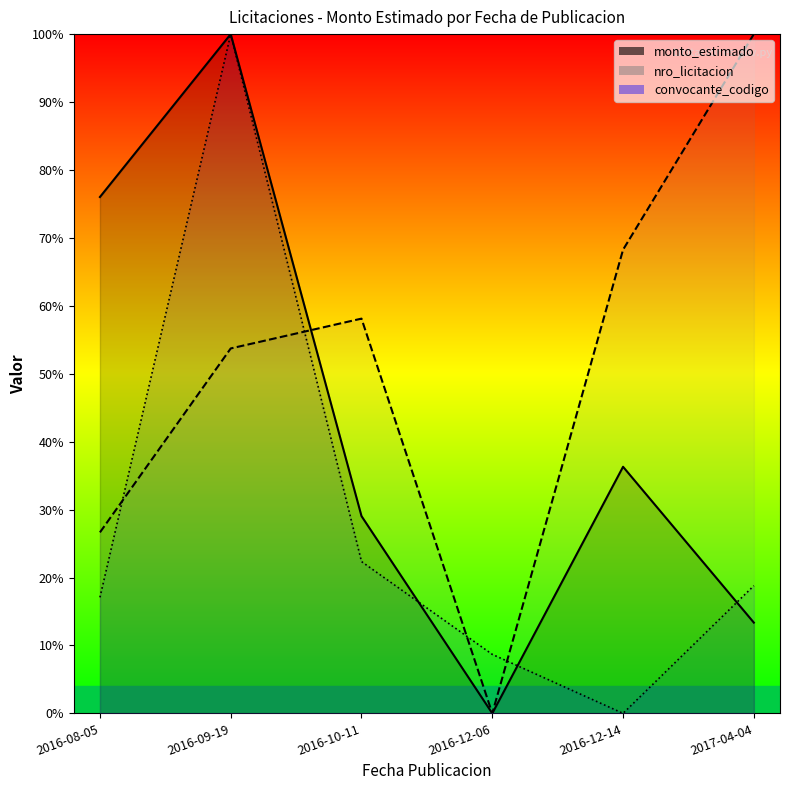

After their last crossing, which series has the higher values: nro_licitacion or monto_estimado?

nro_licitacion